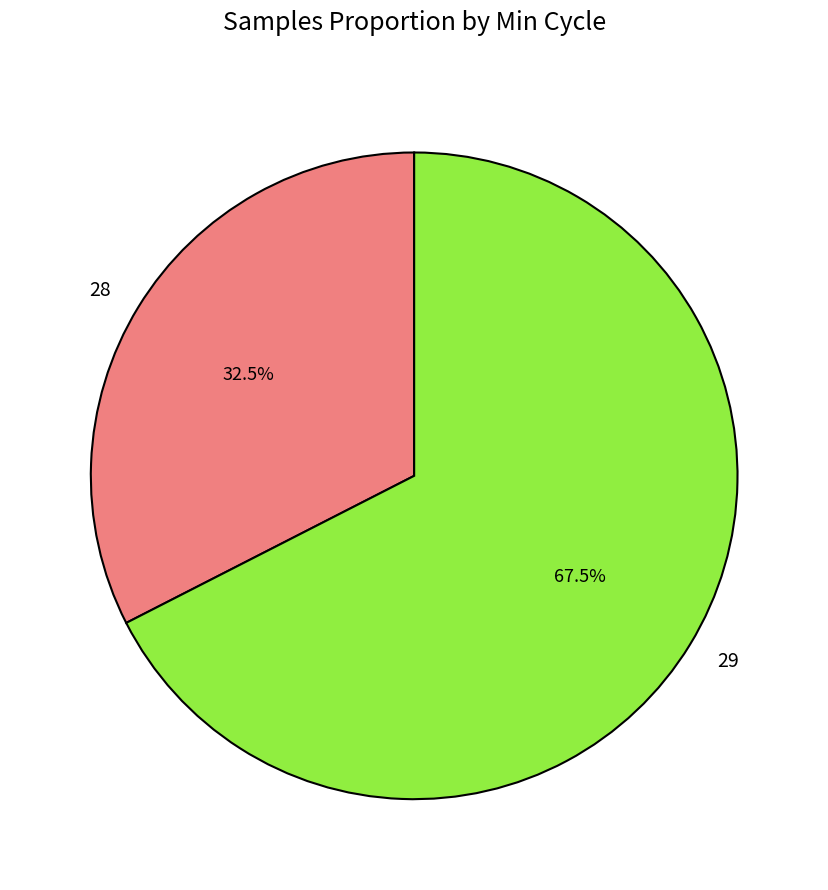

Rank the categories by value from lowest to highest.

28, 29